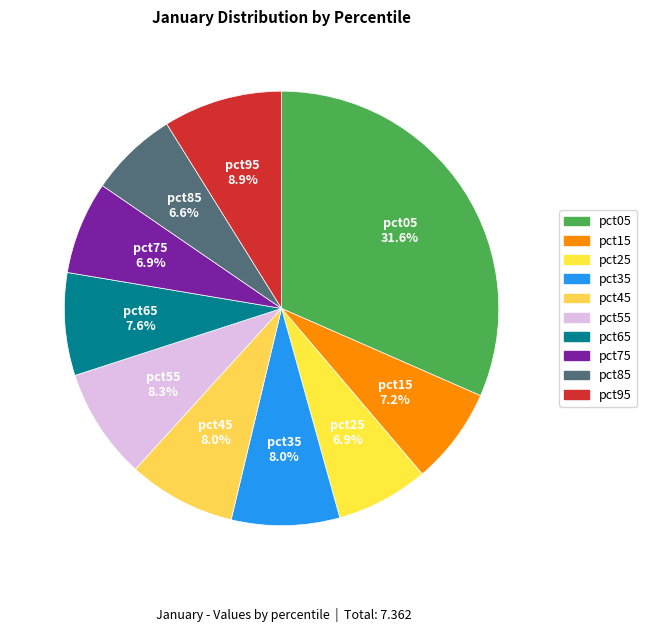

Which slice is the largest?

pct05